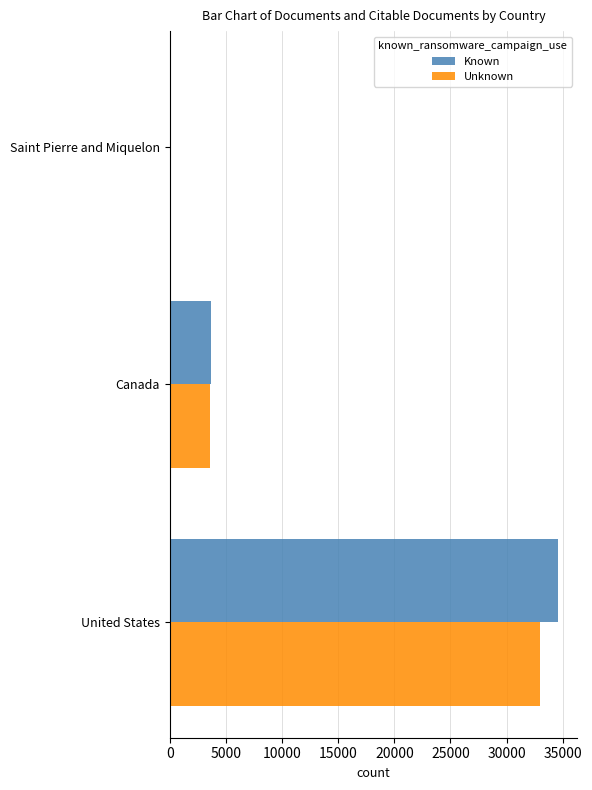

What is the average value of the Unknown series?

12192